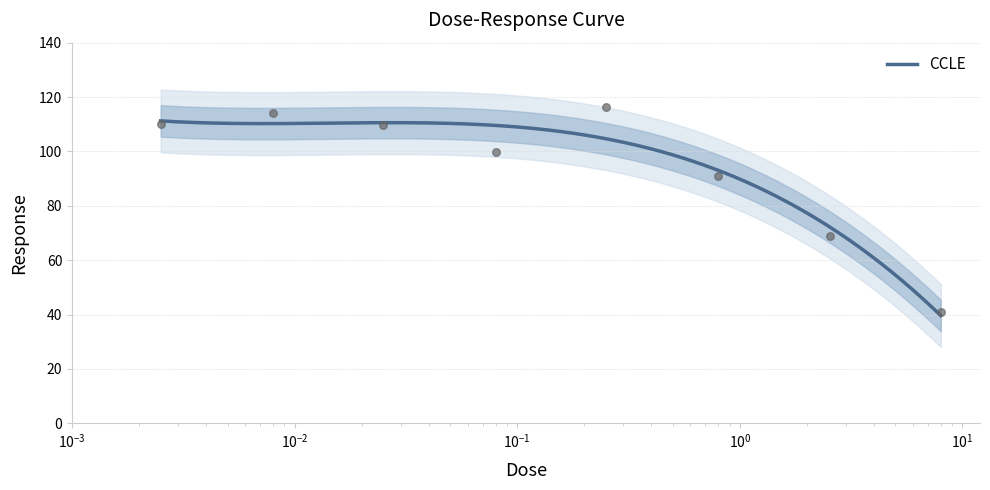

What is the change in value from 0.25 to 2.53?

-47.4